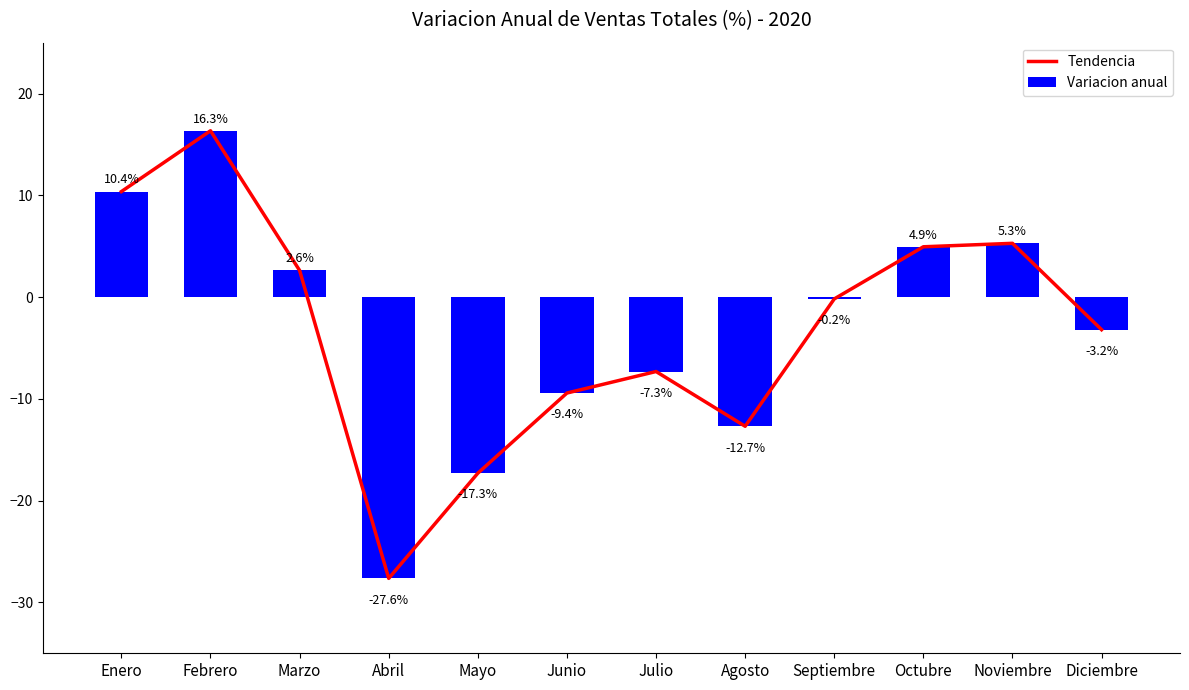

Is it true that Variacion anual equals 2.6 at Marzo?

True